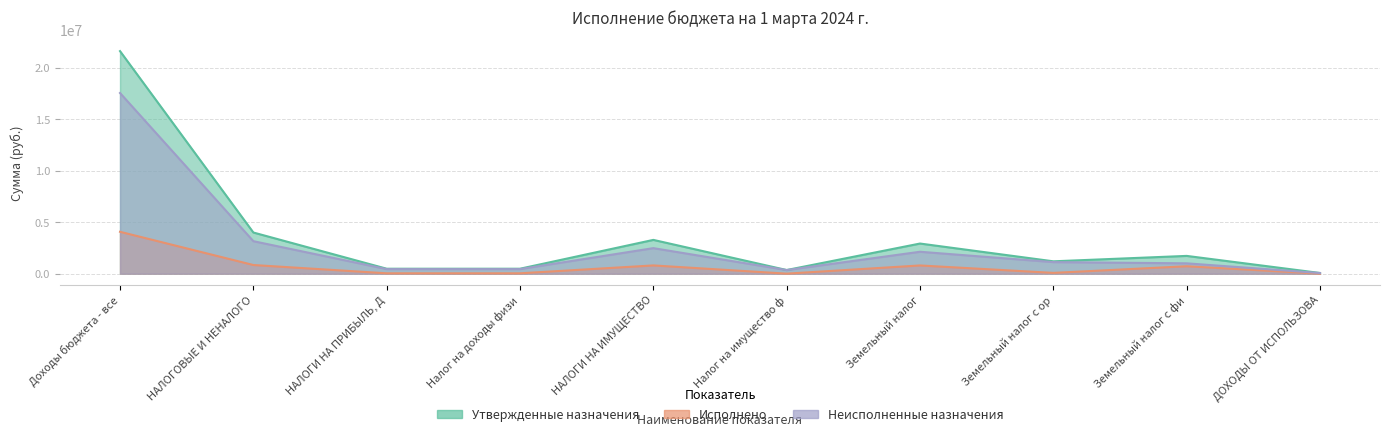

At how many categories does at least one series exceed 3695024?

2